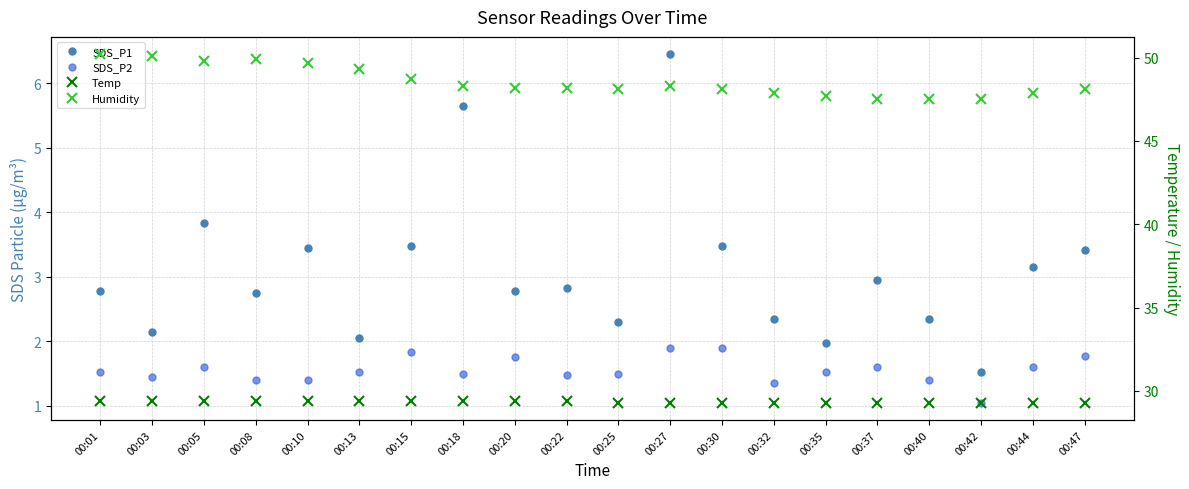

What is the sum of all Humidity values?

971.0